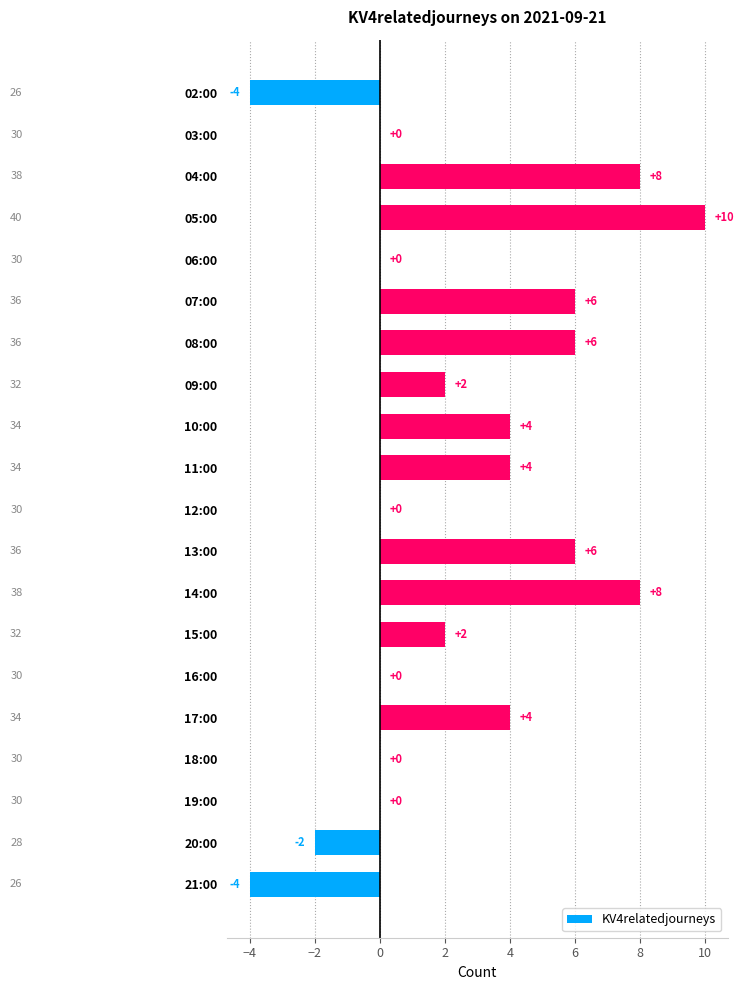

Count the number of data series in this chart.

1